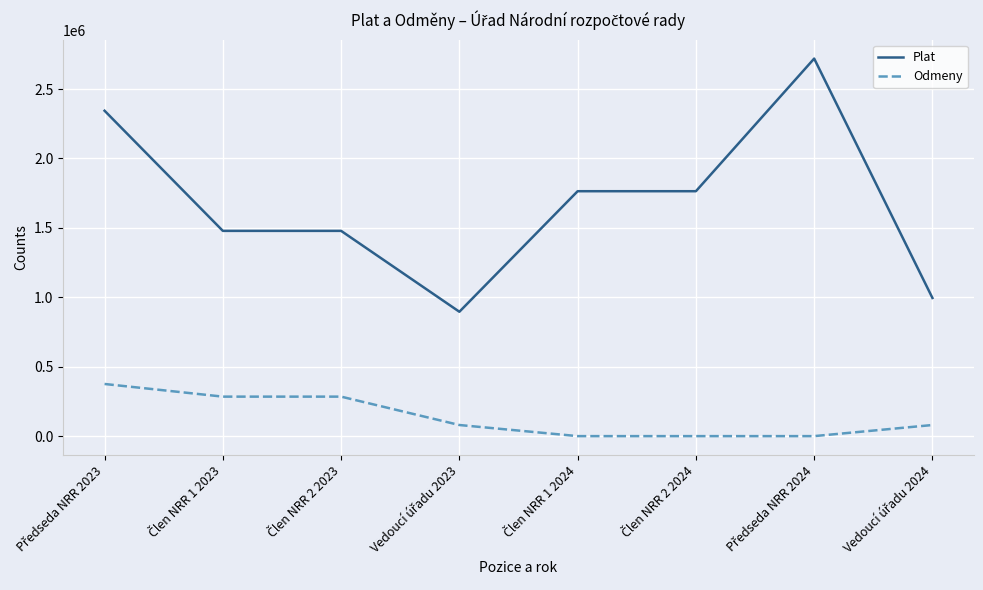

What is the difference between the maximum and minimum values in the Plat series?

1823410